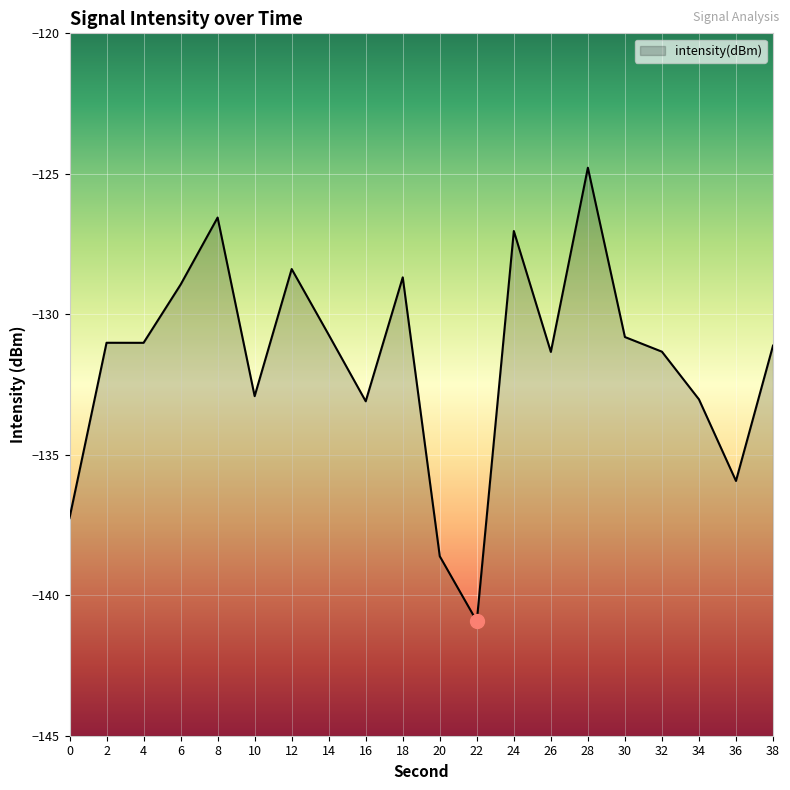

Reading left to right, list all the values displayed in this chart.

-137.3	-131.0	-131.0	-128.9	-126.6	-132.9	-128.4	-130.7	-133.1	-128.7	-138.6	-140.9	-127.0	-131.3	-124.8	-130.8	-131.3	-133.0	-135.9	-131.1